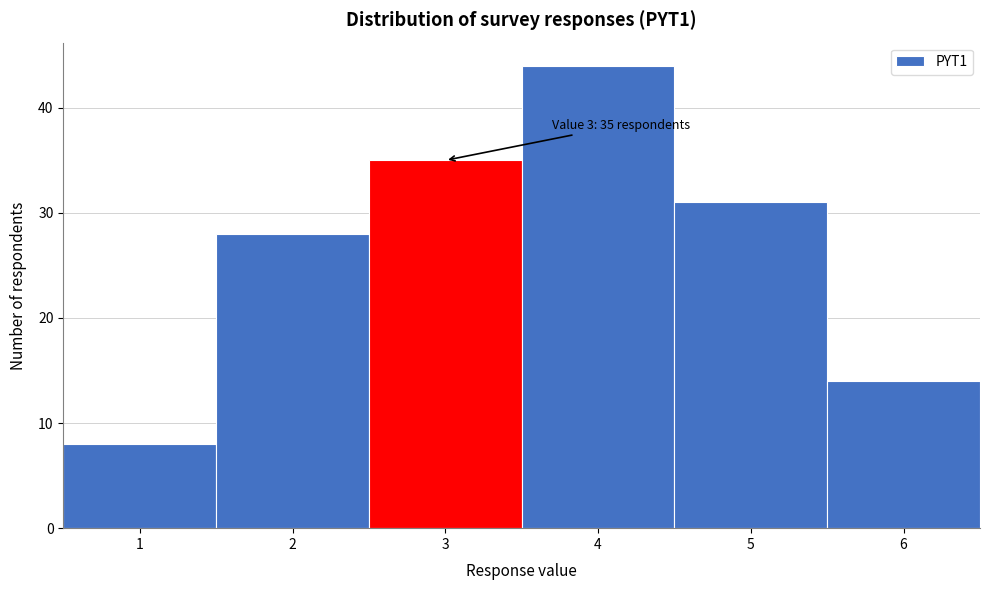

Reading left to right, list all the values displayed in this chart.

8	28	35	44	31	14